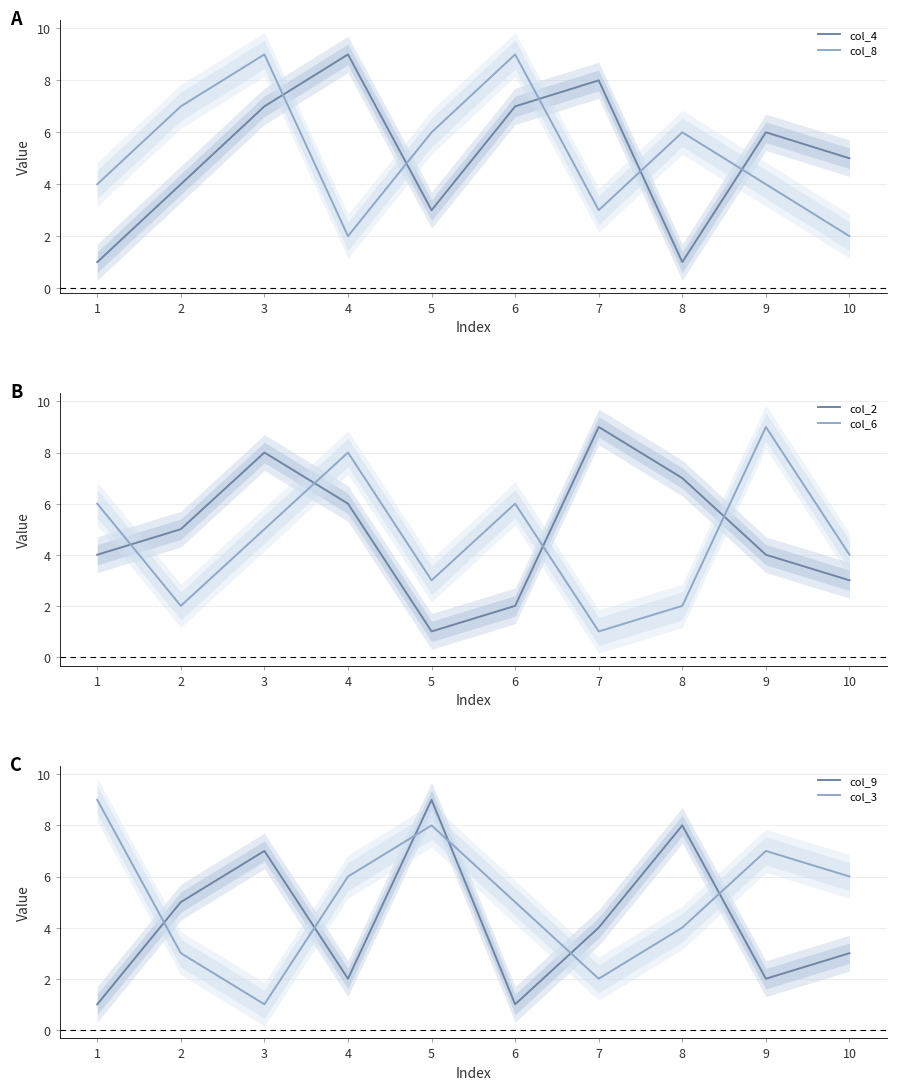

At how many categories does at least one series exceed 5?

10